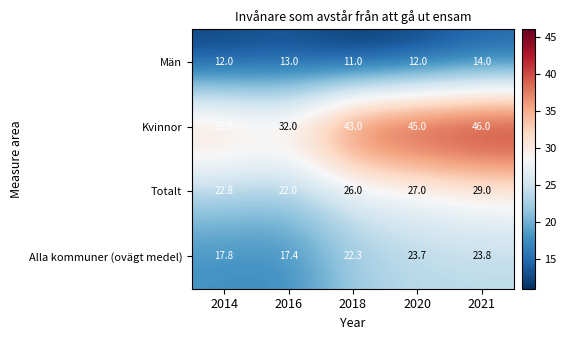

Reading left to right, what are all the values shown in this chart?

Män: 12.0	13.0	11.0	12.0	14.0
Kvinnor: 35.0	32.0	43.0	45.0	46.0
Totalt: 22.8	22.0	26.0	27.0	29.0
Alla kommuner (ovägt medel): 17.8	17.4	22.3	23.7	23.8